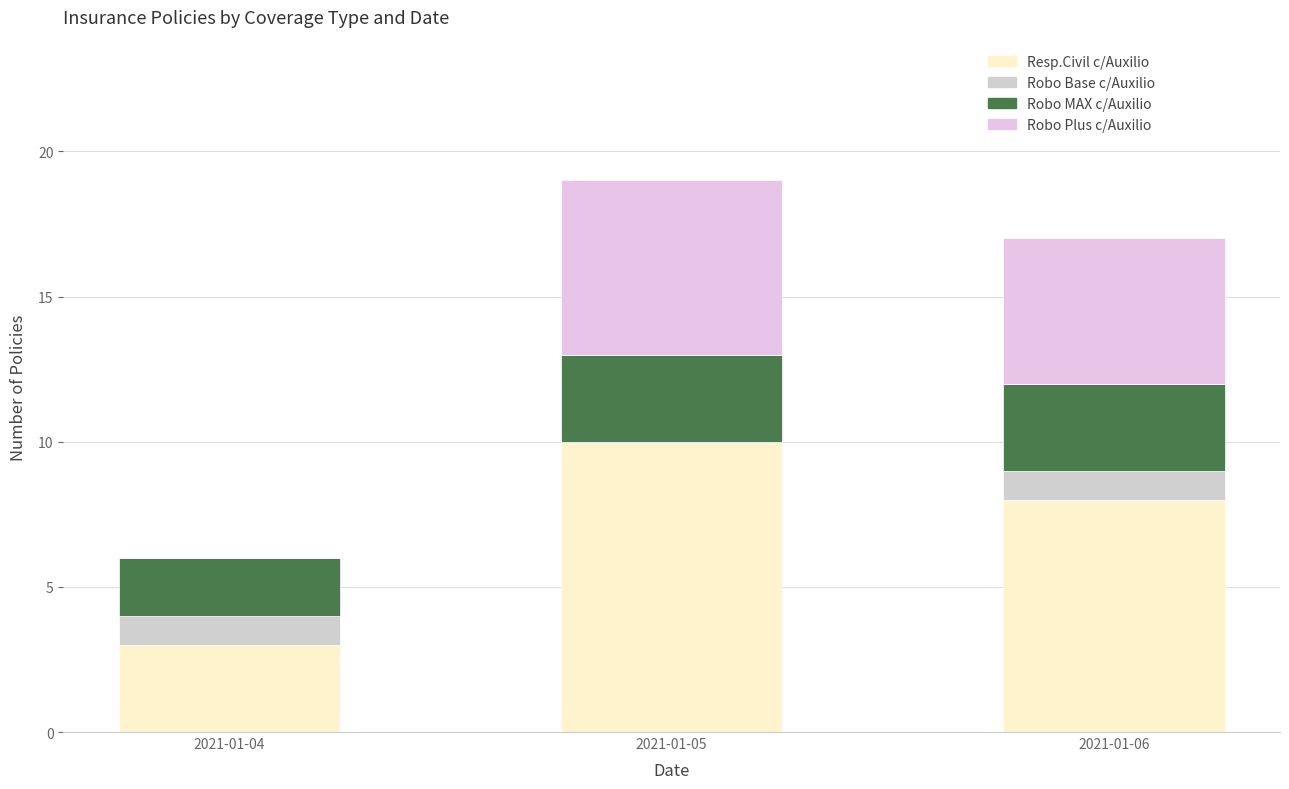

How many data points does each series have?

3